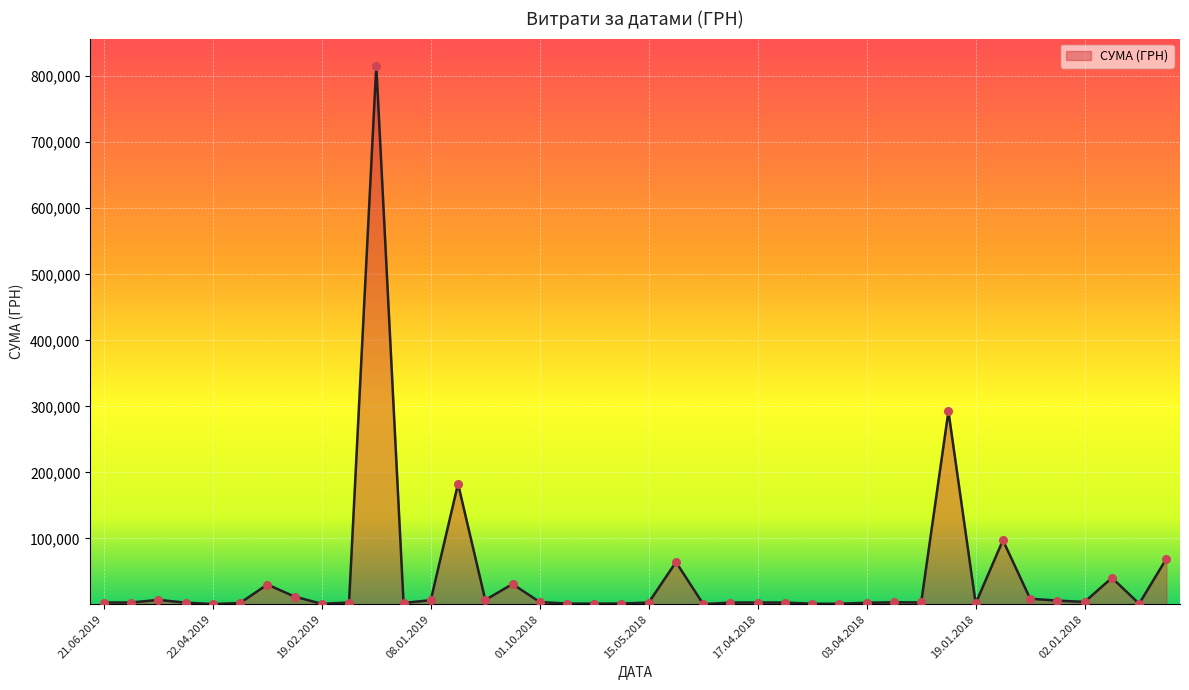

What is the difference between the maximum and minimum values?

815596.9